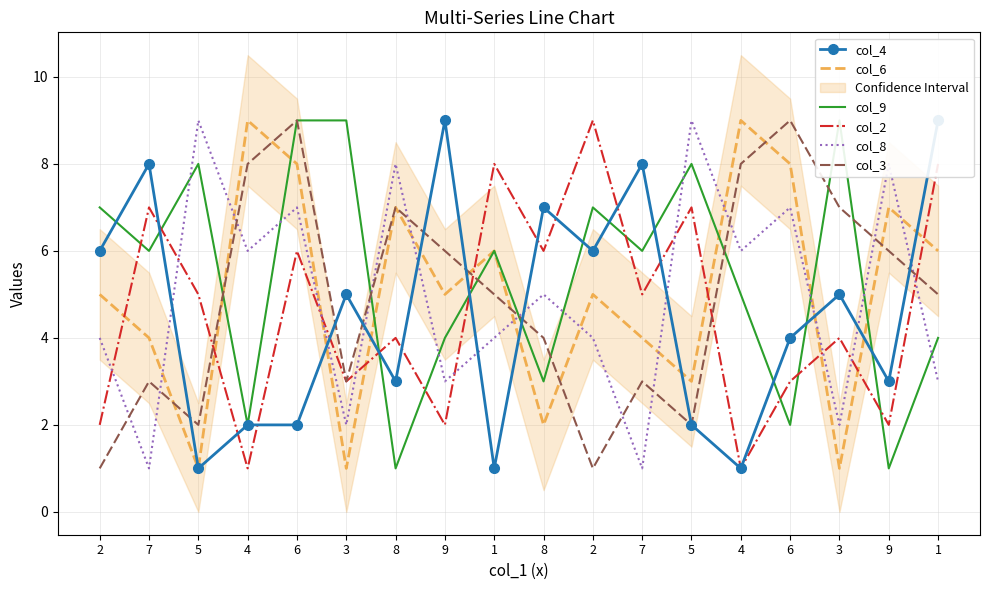

What is the total value across all series at 8?

30